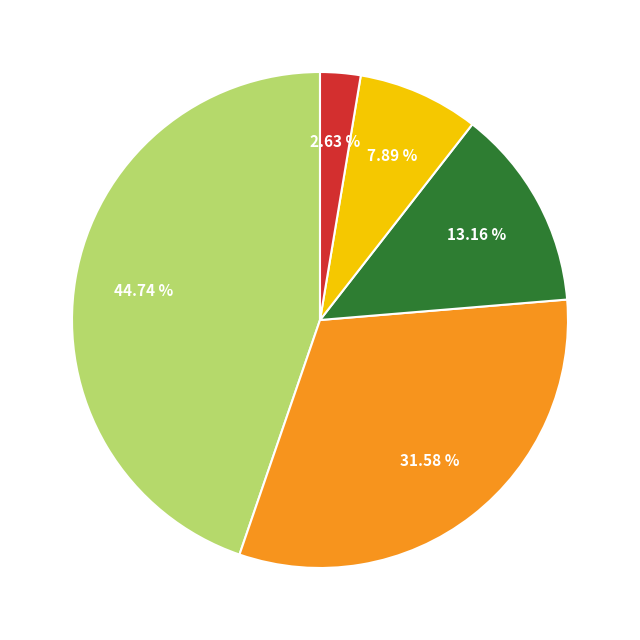

Count the number of slices in the pie.

5